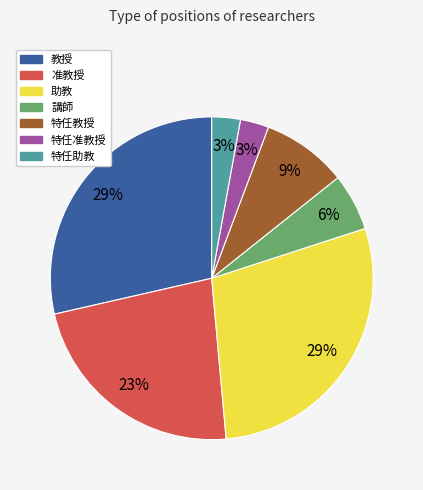

Is the sum of 特任助教 and 特任准教授 greater than half?

No